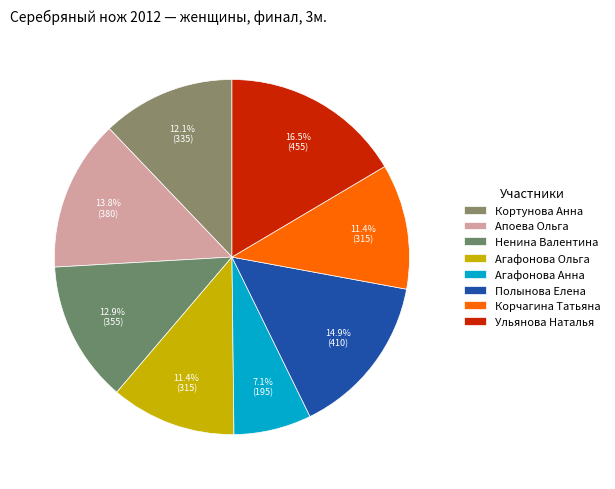

To the nearest percent, what percentage of the pie is Апоева Ольга?

14%